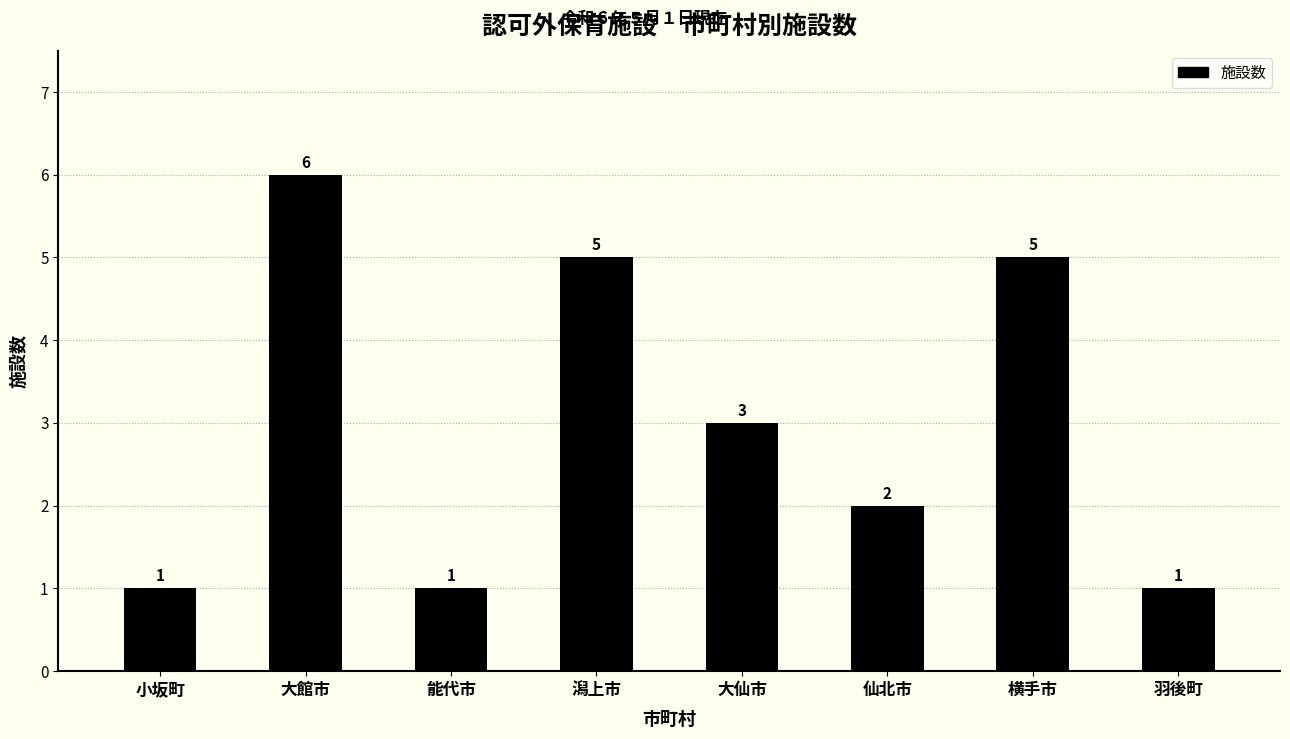

What is the smallest value displayed?

1